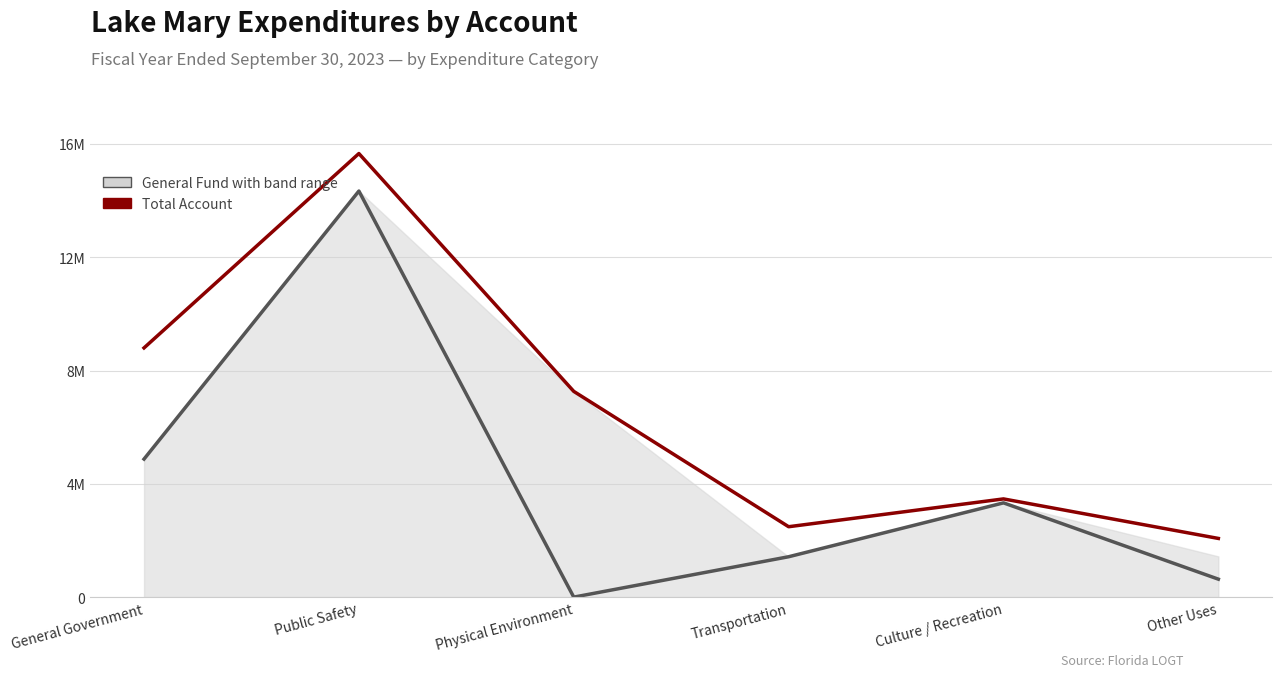

Does the chart have visible grid lines?

Yes